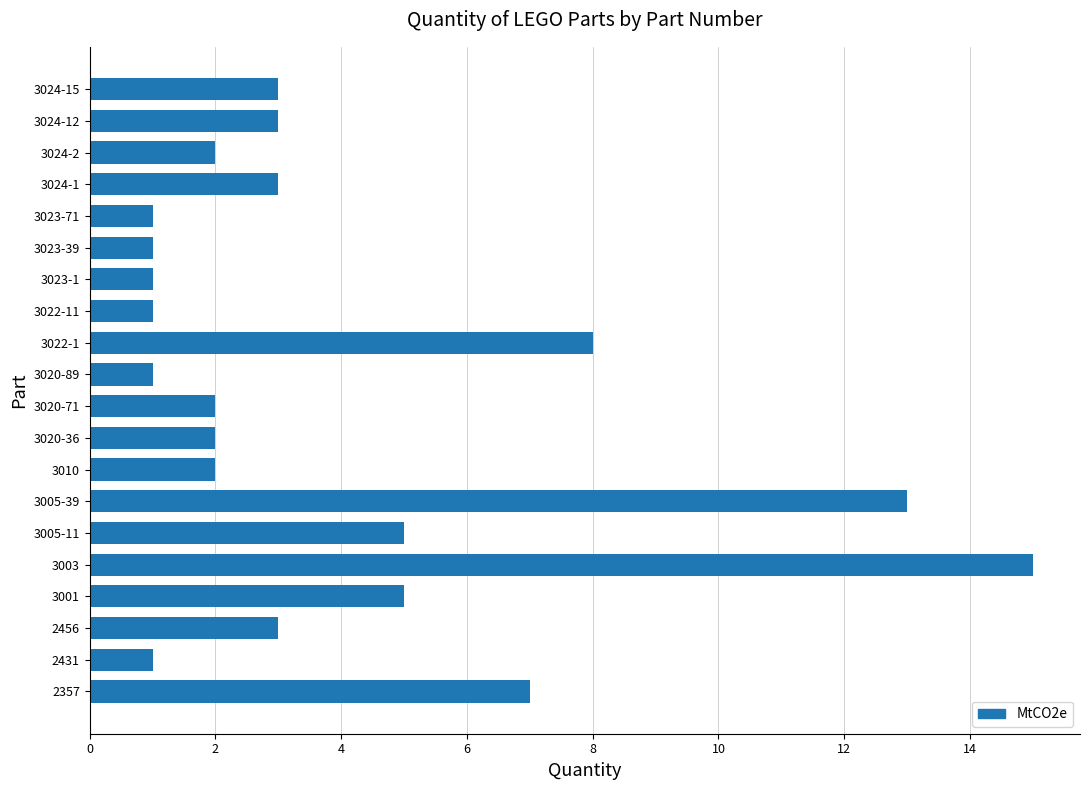

How many distinct data groups are displayed?

1